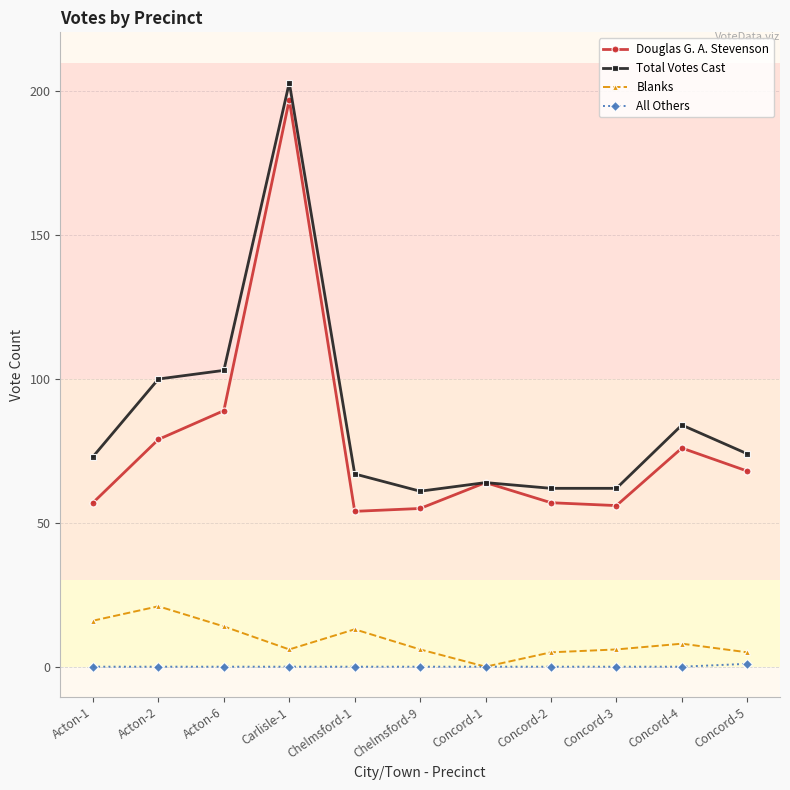

What is the difference between the second highest and minimum values in the Blanks series?

16